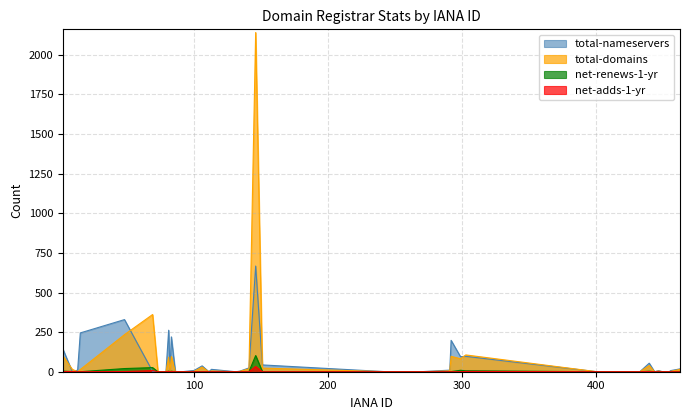

At which category is the sum across all series the highest?

146